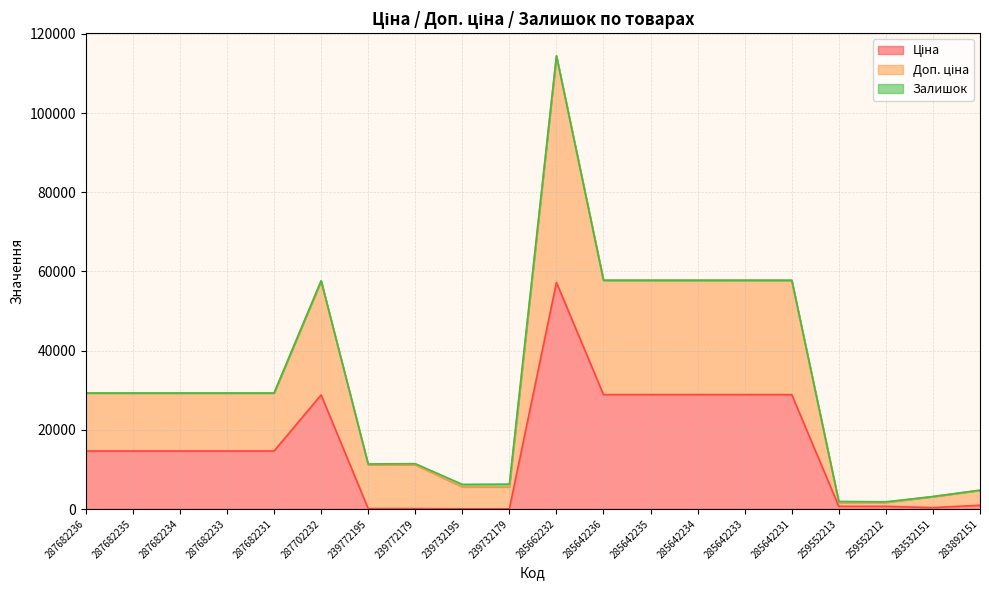

True or false: Доп. ціна and Ціна intersect in this chart.

False